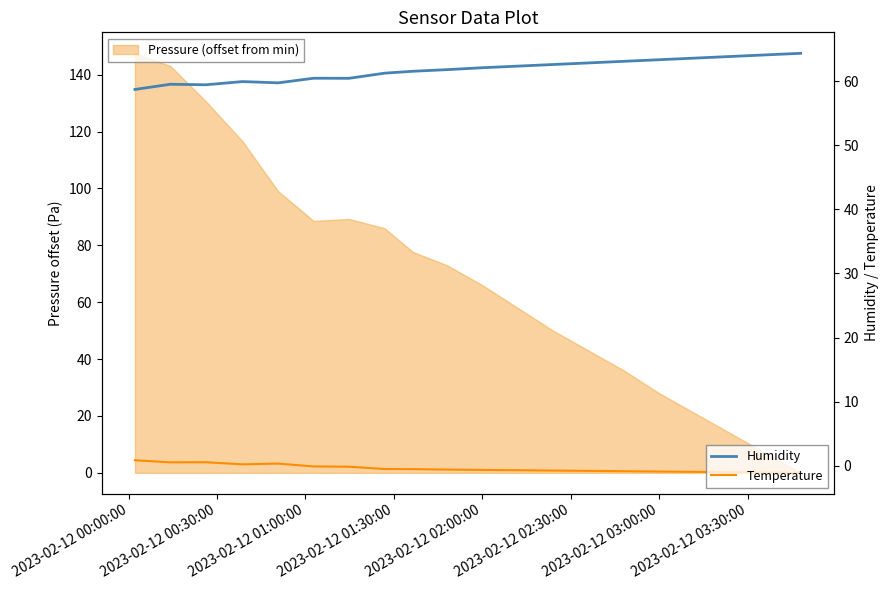

What is the minimum value for Humidity?

58.7